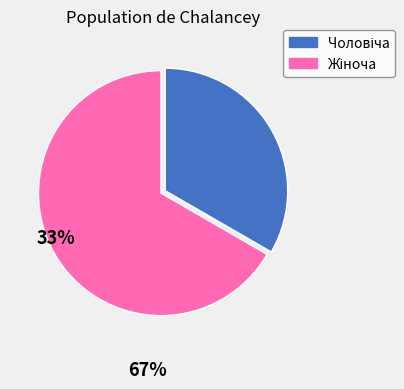

How many segments does this pie chart have?

2